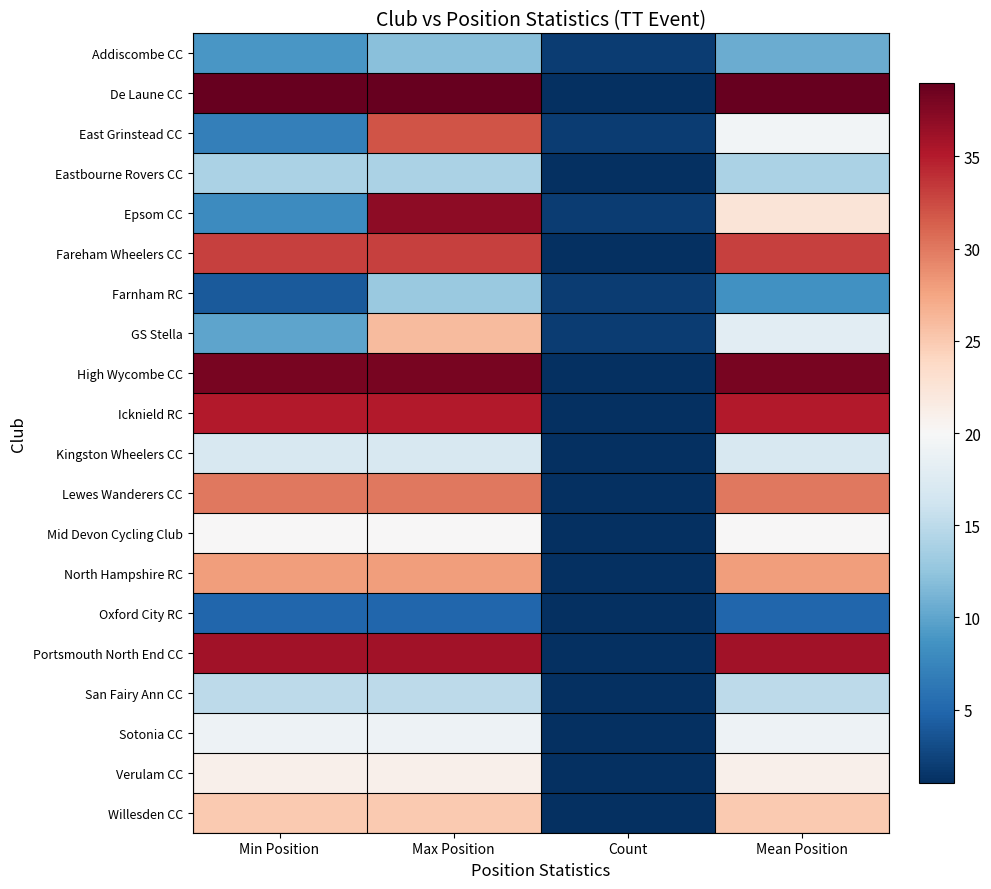

Reading left to right, list all the values displayed in this chart.

Addiscombe CC: Min Position=9.0	Max Position=12.0	Count=2.0	Mean Position=10.5
De Laune CC: Min Position=39.0	Max Position=39.0	Count=1.0	Mean Position=39.0
East Grinstead CC: Min Position=7.0	Max Position=32.0	Count=2.0	Mean Position=19.5
Eastbourne Rovers CC: Min Position=14.0	Max Position=14.0	Count=1.0	Mean Position=14.0
Epsom CC: Min Position=8.0	Max Position=37.0	Count=2.0	Mean Position=22.5
Fareham Wheelers CC: Min Position=33.0	Max Position=33.0	Count=1.0	Mean Position=33.0
Farnham RC: Min Position=4.0	Max Position=13.0	Count=2.0	Mean Position=8.5
GS Stella: Min Position=10.0	Max Position=26.0	Count=2.0	Mean Position=18.0
High Wycombe CC: Min Position=38.0	Max Position=38.0	Count=1.0	Mean Position=38.0
Icknield RC: Min Position=35.0	Max Position=35.0	Count=1.0	Mean Position=35.0
Kingston Wheelers CC: Min Position=17.0	Max Position=17.0	Count=1.0	Mean Position=17.0
Lewes Wanderers CC: Min Position=30.0	Max Position=30.0	Count=1.0	Mean Position=30.0
Mid Devon Cycling Club: Min Position=20.0	Max Position=20.0	Count=1.0	Mean Position=20.0
North Hampshire RC: Min Position=28.0	Max Position=28.0	Count=1.0	Mean Position=28.0
Oxford City RC: Min Position=5.0	Max Position=5.0	Count=1.0	Mean Position=5.0
Portsmouth North End CC: Min Position=36.0	Max Position=36.0	Count=1.0	Mean Position=36.0
San Fairy Ann CC: Min Position=15.0	Max Position=15.0	Count=1.0	Mean Position=15.0
Sotonia CC: Min Position=19.0	Max Position=19.0	Count=1.0	Mean Position=19.0
Verulam CC: Min Position=21.0	Max Position=21.0	Count=1.0	Mean Position=21.0
Willesden CC: Min Position=25.0	Max Position=25.0	Count=1.0	Mean Position=25.0